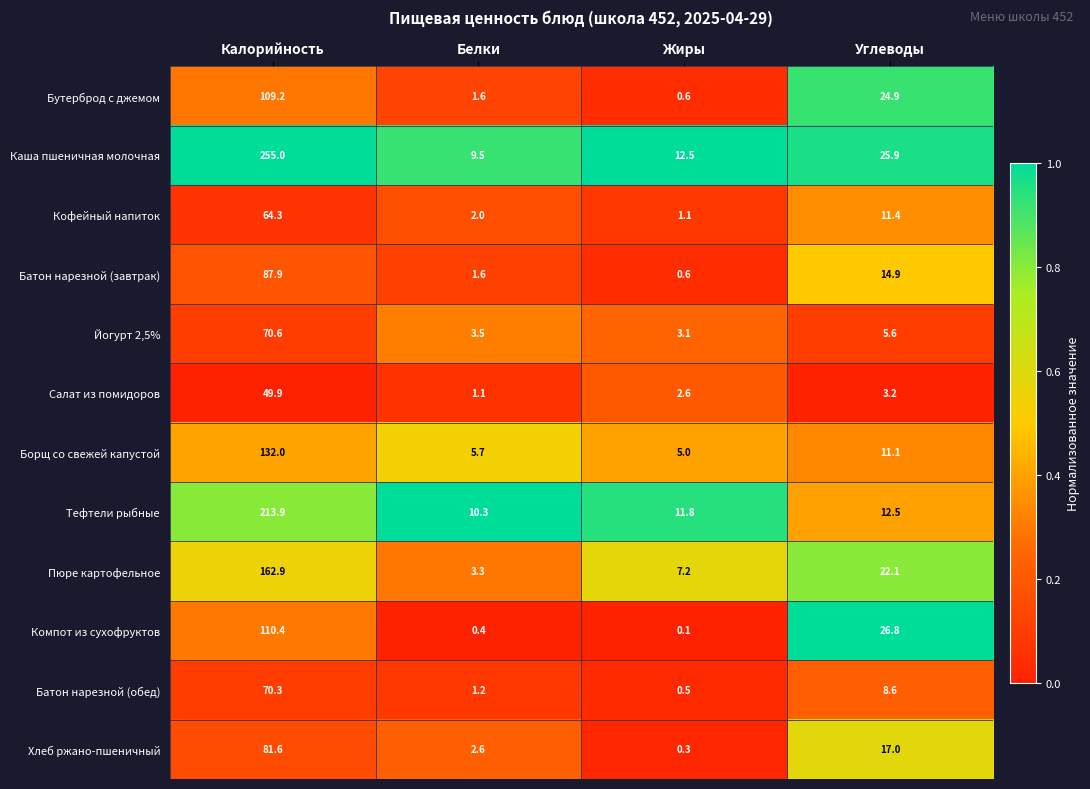

Which series has the widest spread of values?

Каша пшеничная молочная